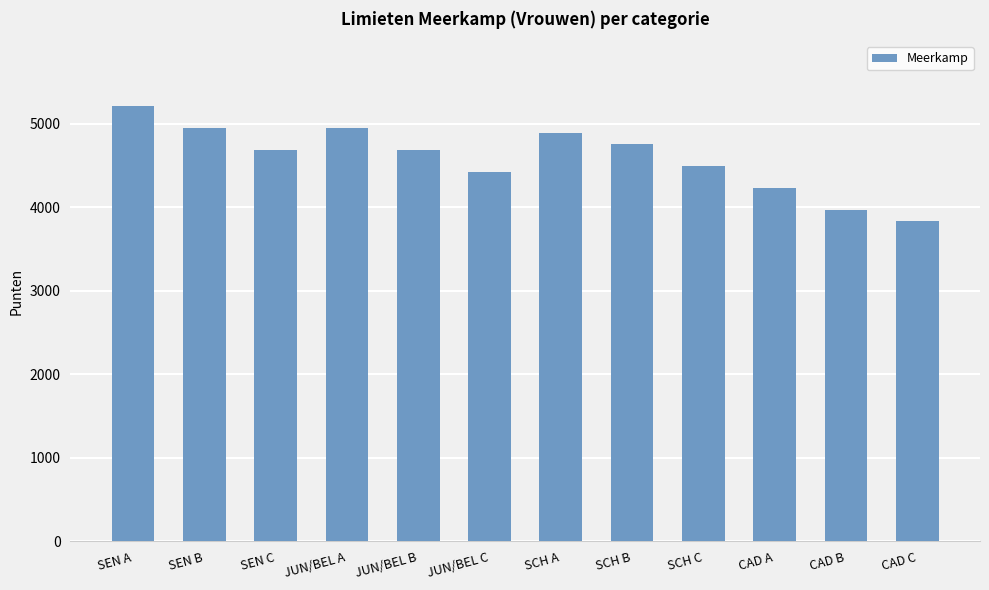

How many data points are less than 4689?

5